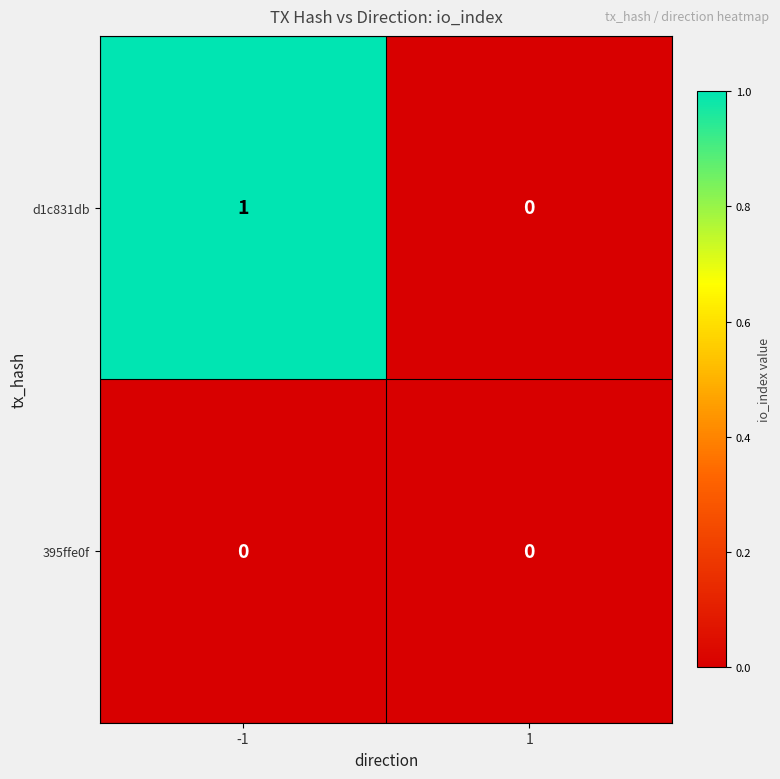

The value of d1c831db at -1 is 0. True or false?

False